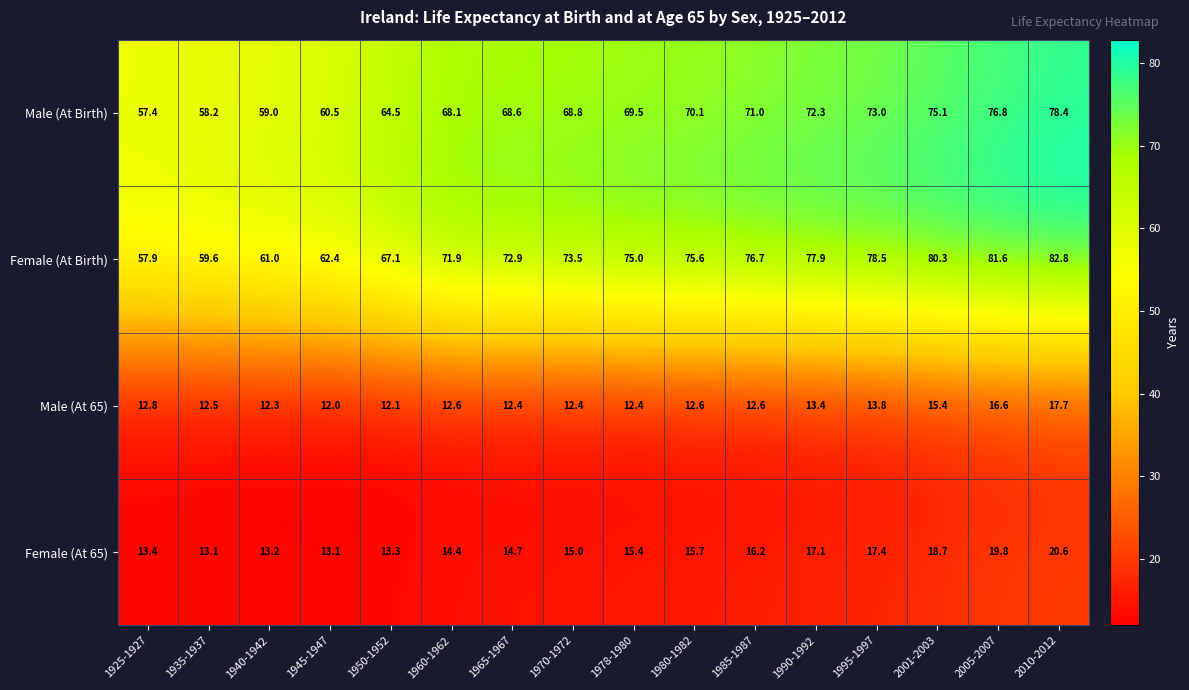

Is it true that Male (At Birth) equals 59.0 at 1940-1942?

True